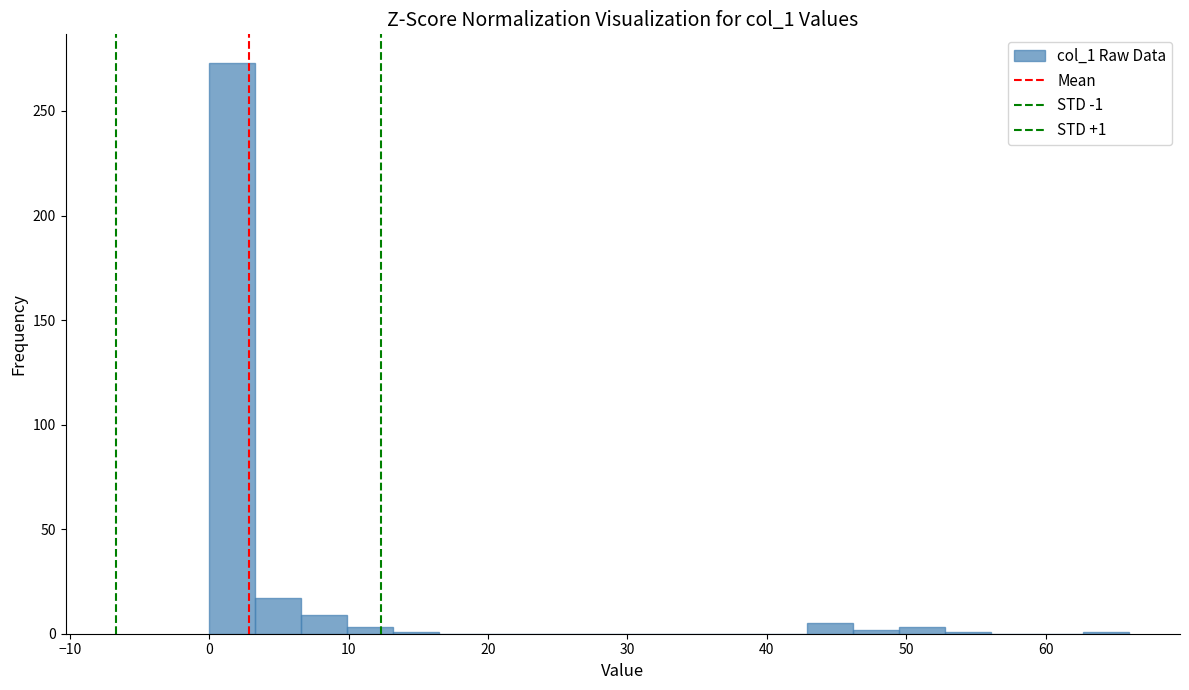

Read against the x-axis, roughly where is the centre of the tallest bar?

2